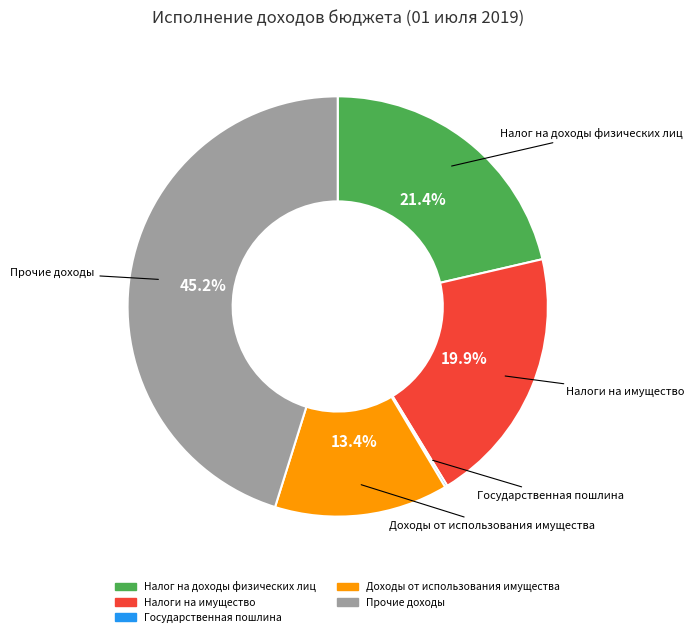

Is there any slice that represents more than half of the pie?

No